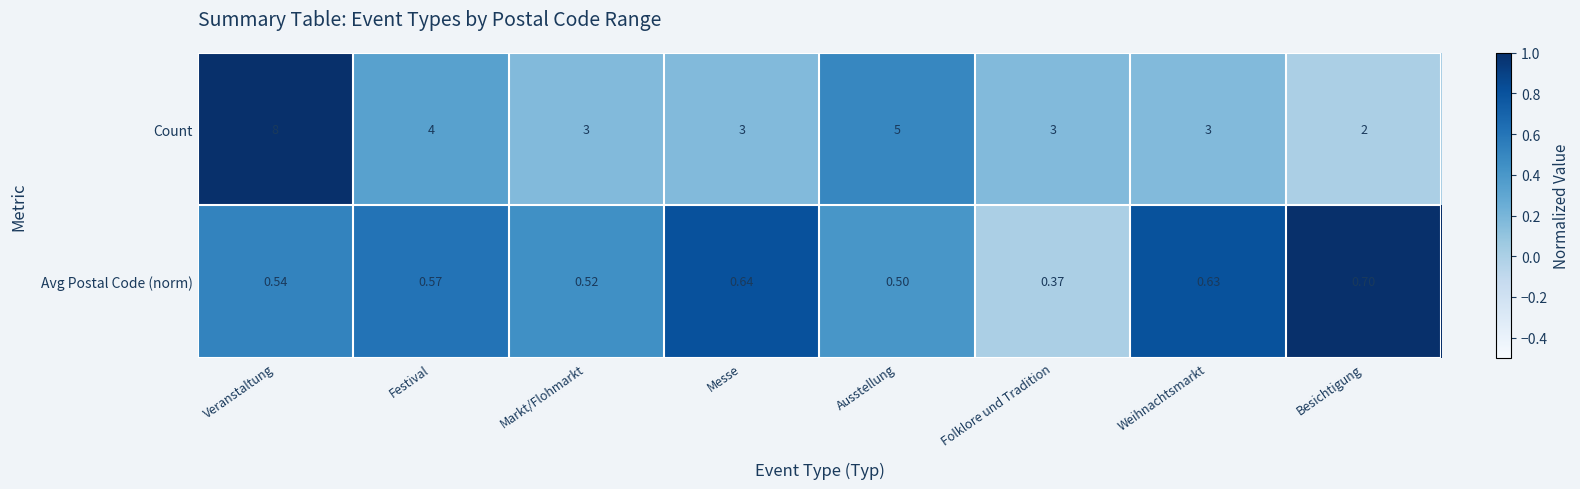

At which category is the sum across all series the highest?

Veranstaltung